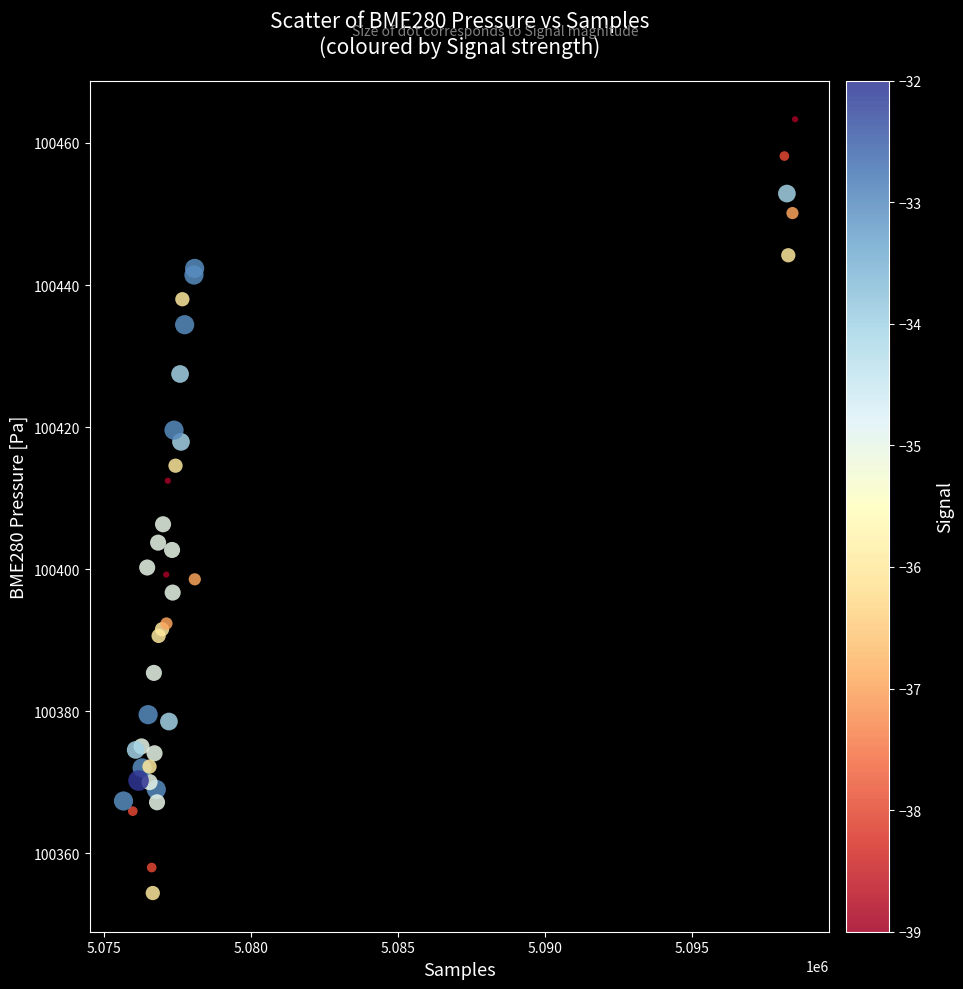

What Y value in the scatter plot is closest to 100408?

100406.3